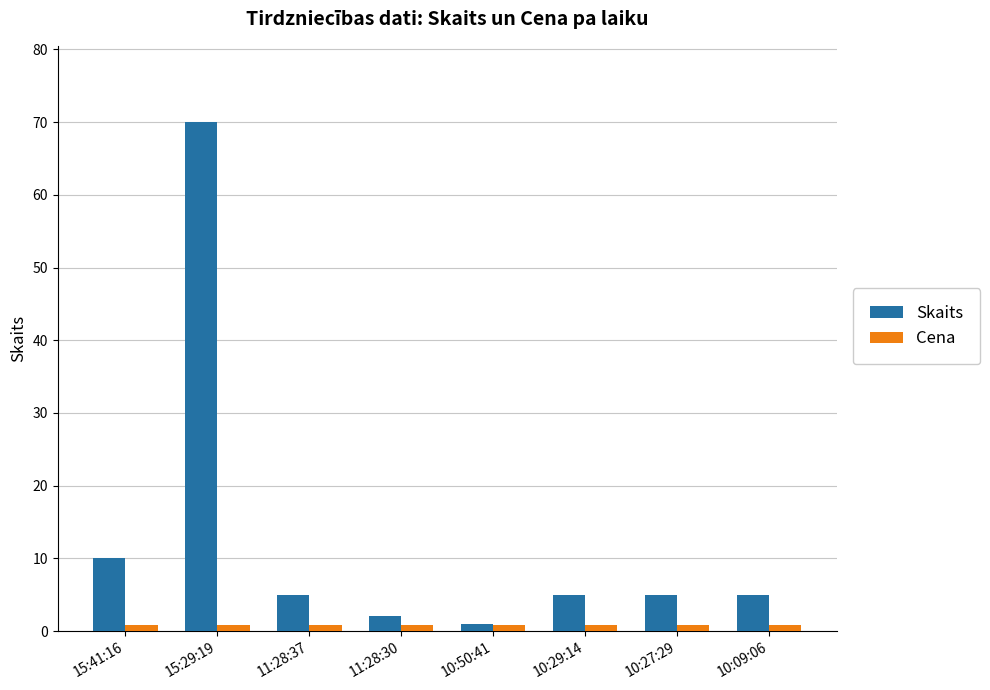

What is the maximum value shown in the chart?

70.0